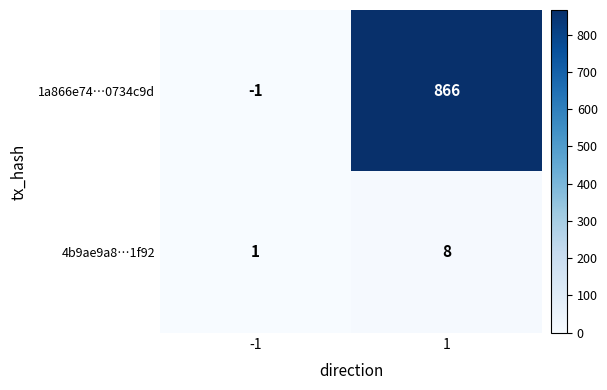

True or false: 4b9ae9a8…1f92 has a value of 3 at 1.

False